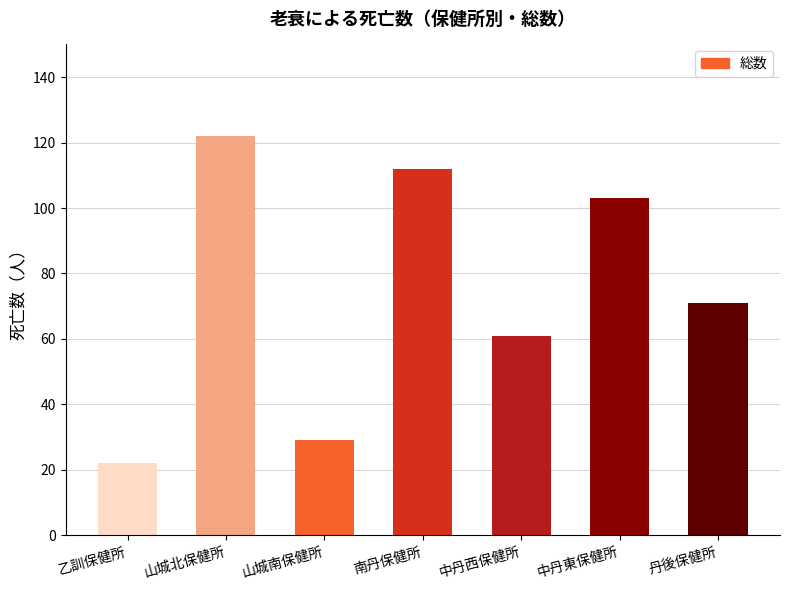

What is the label of the 5th bar from the left?

中丹西保健所